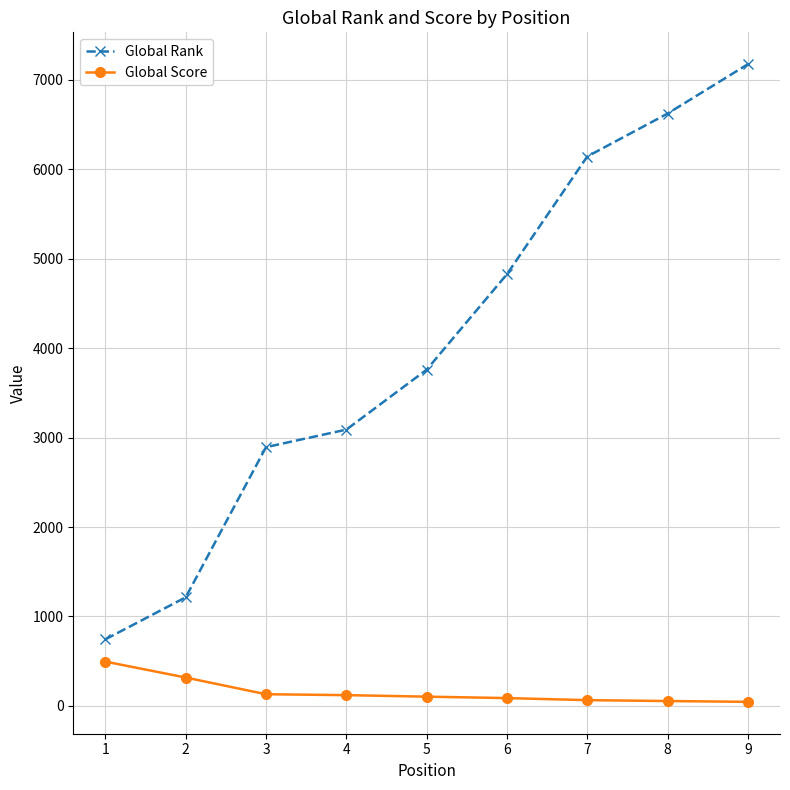

How many lines are shown in the chart?

2